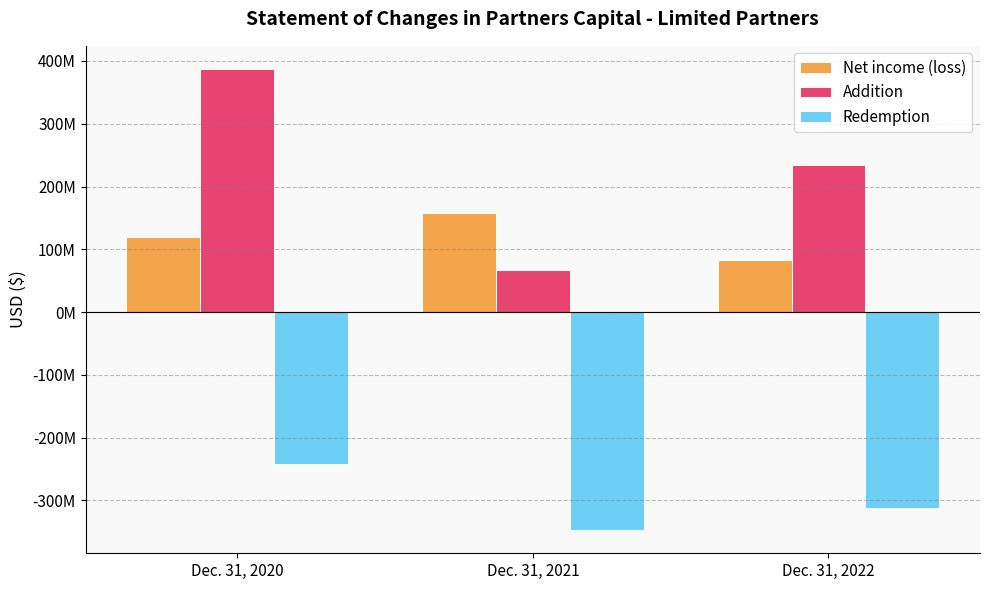

What are all the series names shown in the legend?

Net income (loss), Addition, Redemption